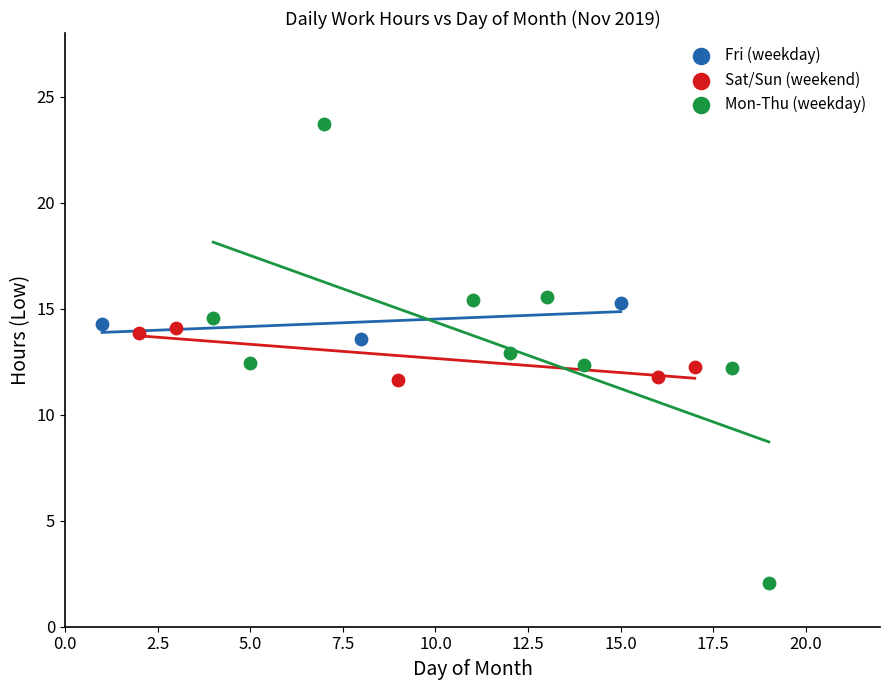

Which series contains the highest Y value?

Mon-Thu (weekday)